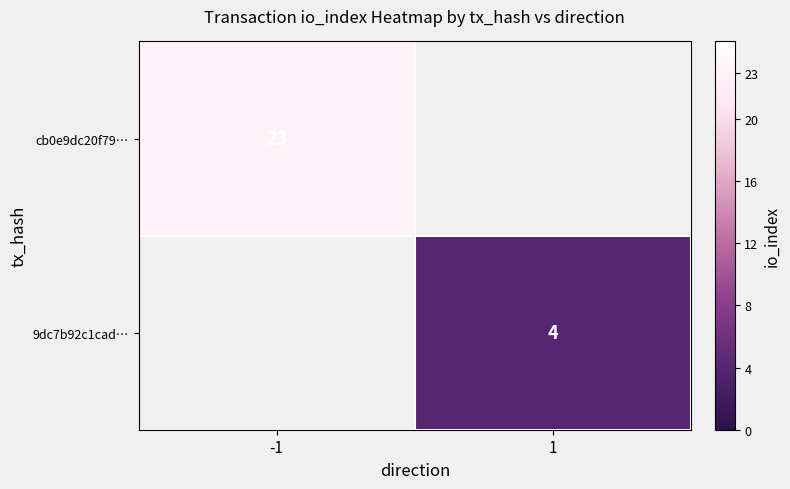

Which category has the highest value across all series?

-1